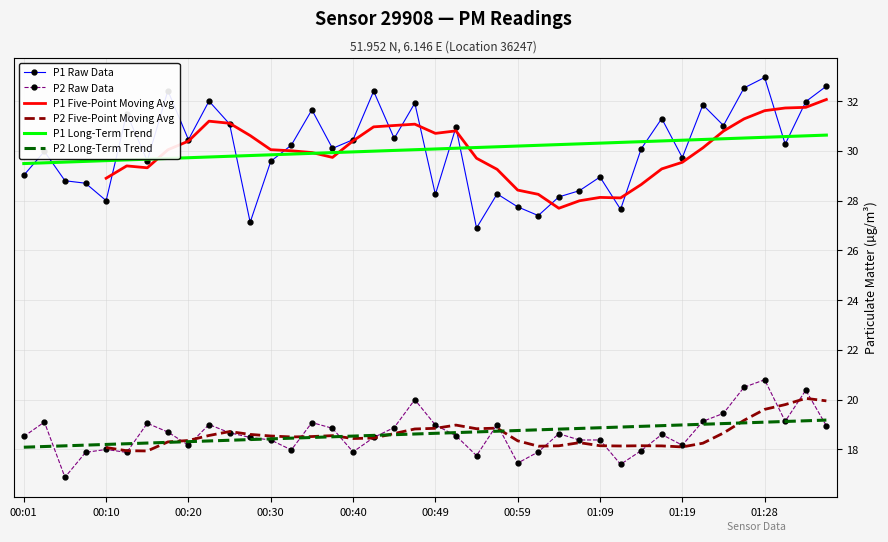

Is this an area chart (filled region under the line)?

No